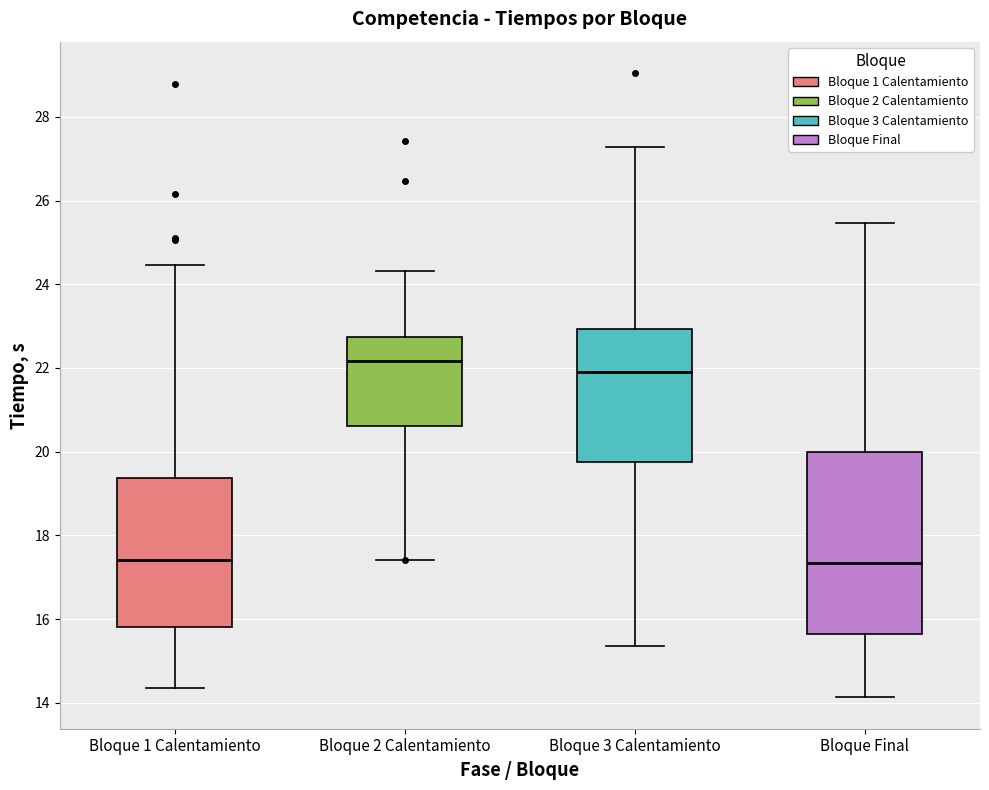

Which box has the highest median line?

Bloque 2 Calentamiento